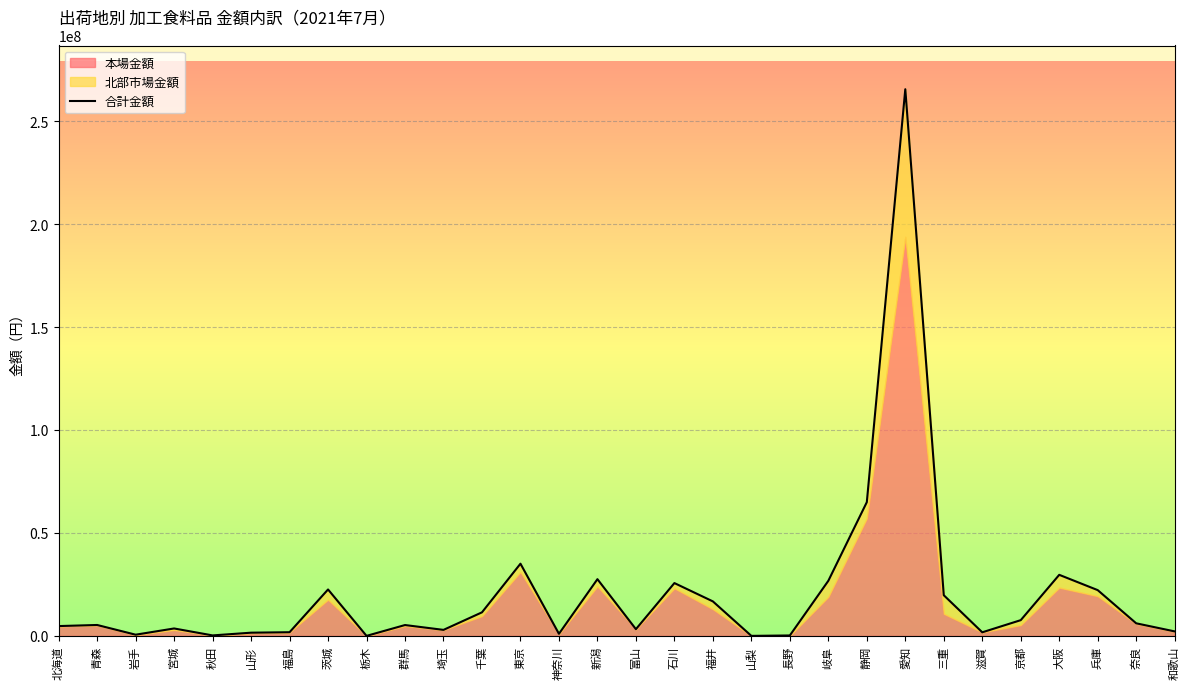

What is the difference between the second highest and second lowest values?

64933800